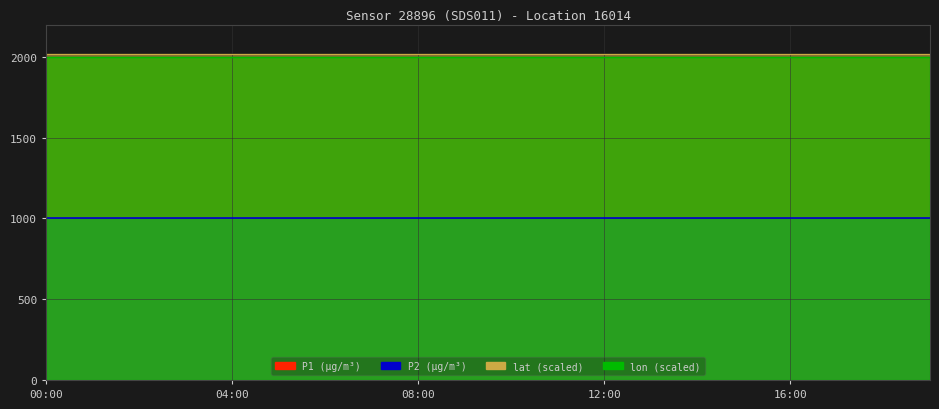

True or false: lat and P2 cross at least once.

False